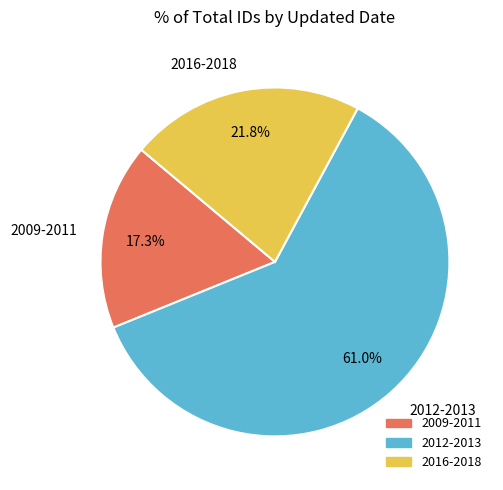

Which category has the biggest portion of the pie?

2012-2013